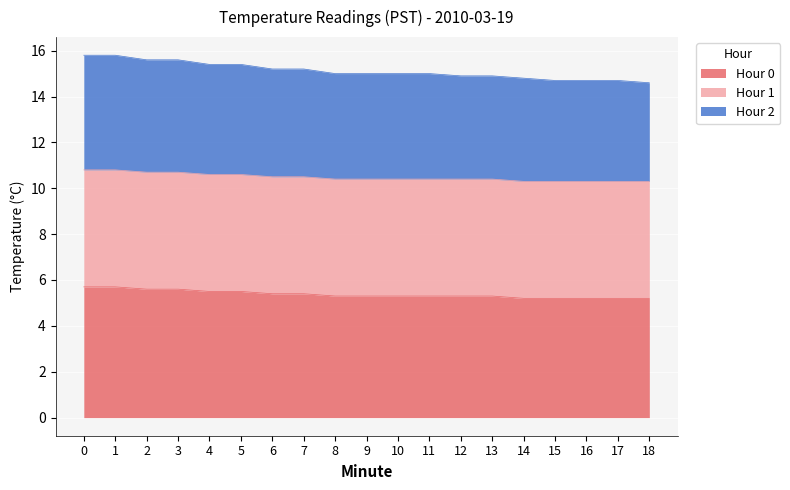

The value of Hour 0 at 16 is 5.2. True or false?

True